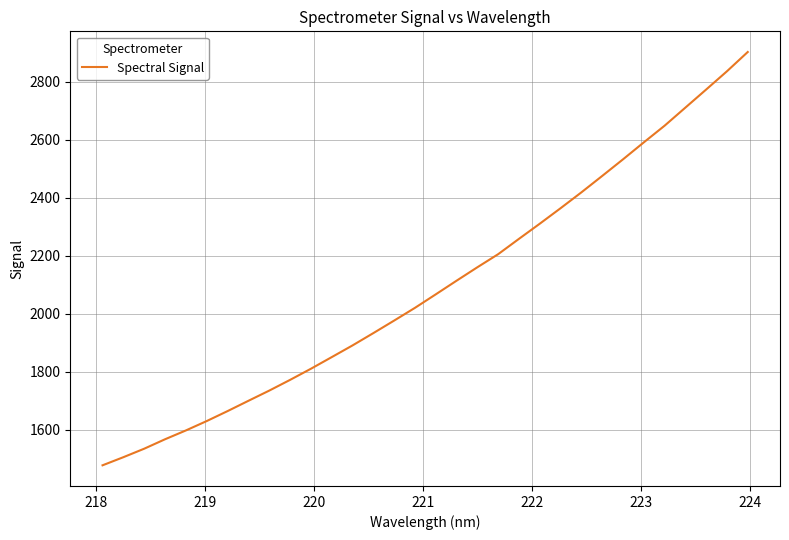

Reading left to right, transcribe all the data shown in this chart.

1477.7	1505.7	1535.0	1567.6	1598.0	1630.4	1664.7	1700.2	1735.3	1772.3	1810.7	1850.8	1891.2	1933.7	1977.0	2020.9	2067.5	2114.5	2160.9	2206.1	2259.0	2311.2	2364.7	2419.3	2475.9	2533.1	2591.7	2649.2	2711.6	2774.0	2837.0	2903.5